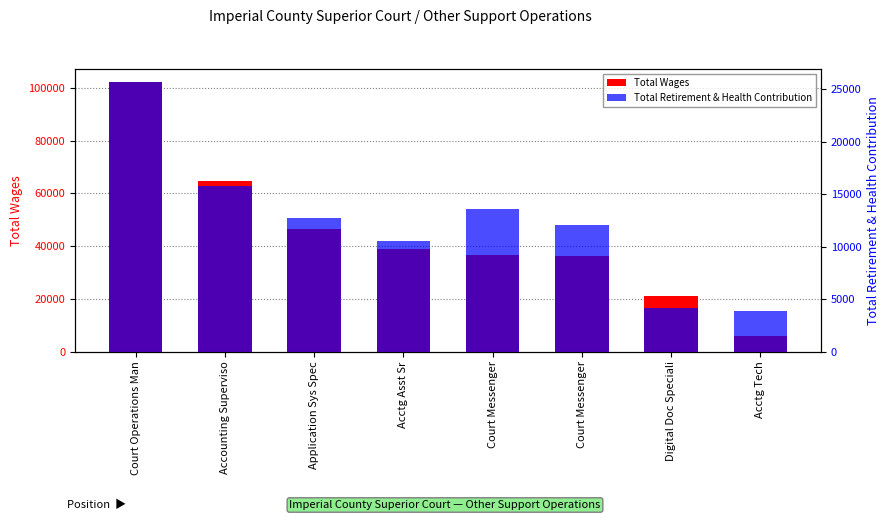

At which label does Total Wages reach its peak?

Court Operations Man